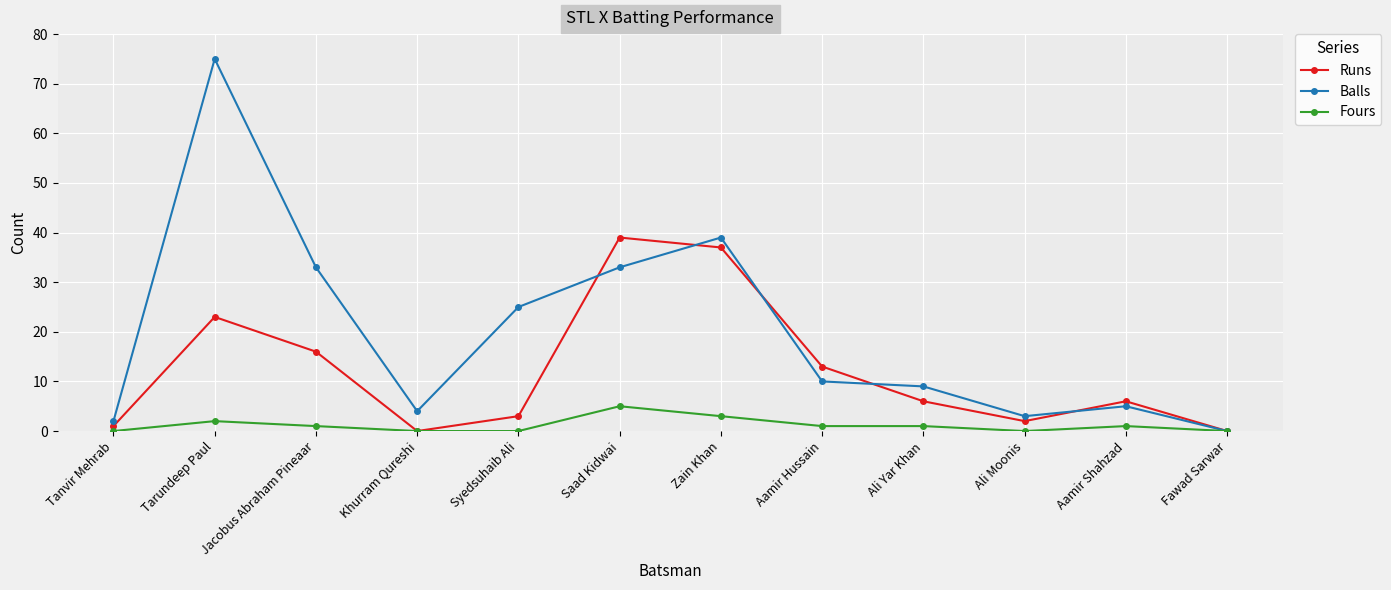

Rank the series by their maximum value, from lowest to highest.

Fours, Runs, Balls